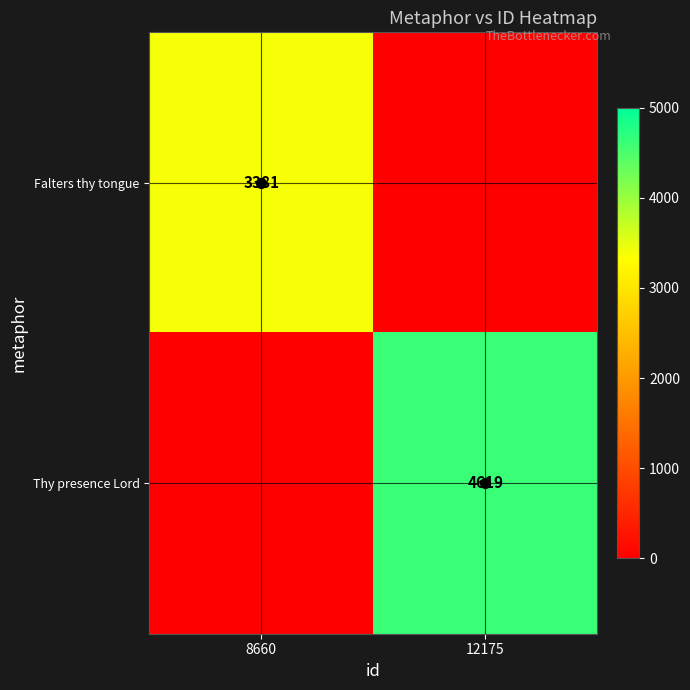

What is the average value of the Falters thy tongue series?

1690